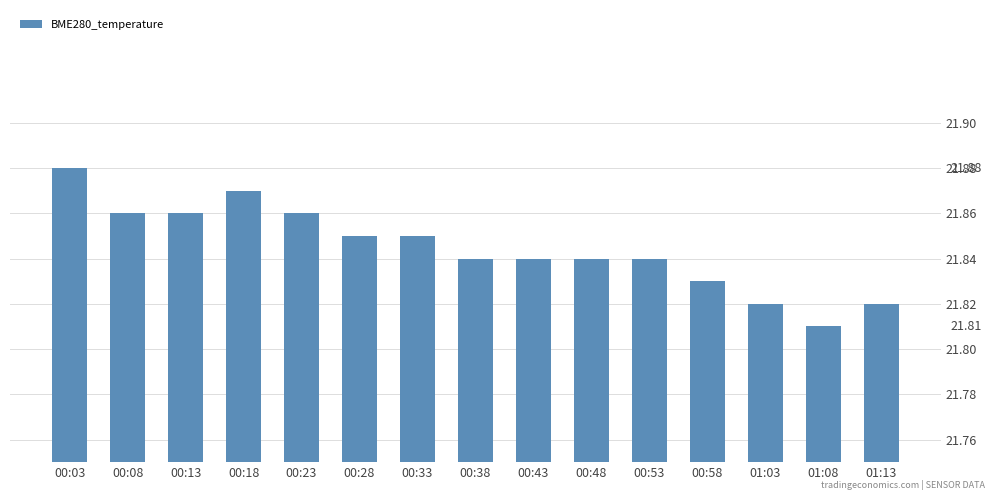

At which category does the chart reach its minimum across all series?

01:08